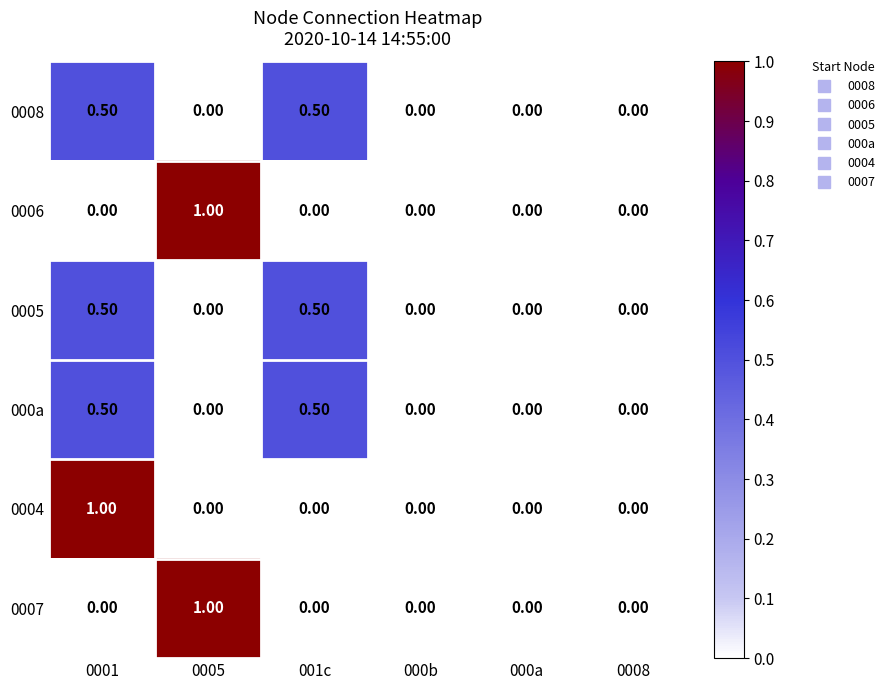

What is the sum of the 000a values at 001c and 0008?

0.5